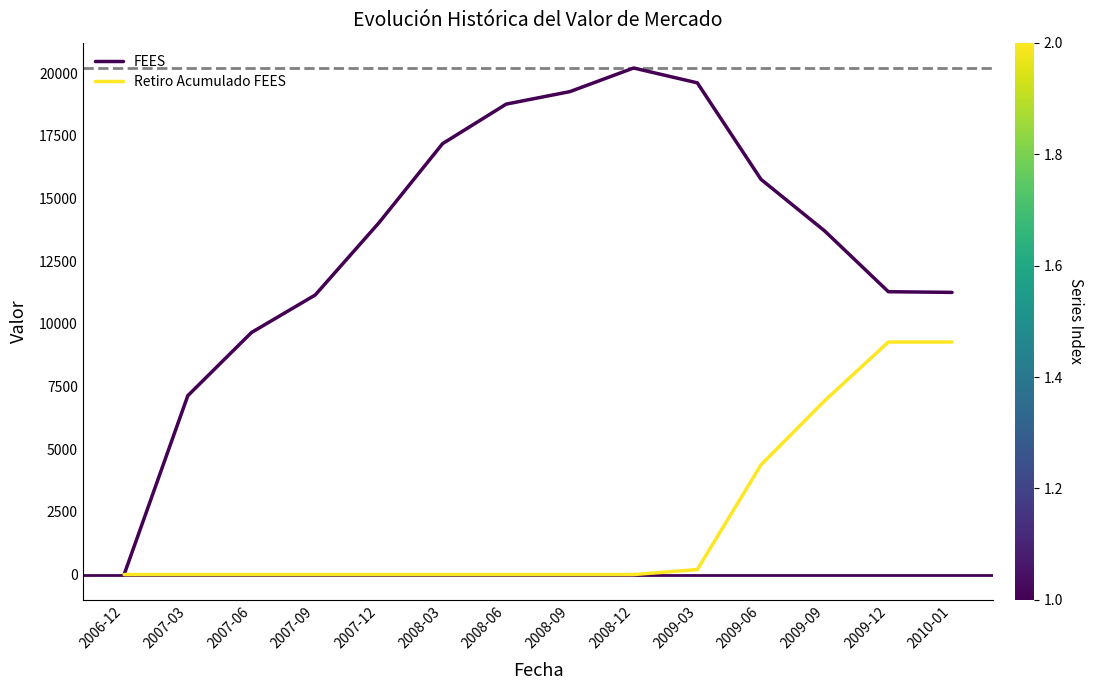

True or false: Retiro Acumulado FEES has a value of 0.0 at 2007-03.

True